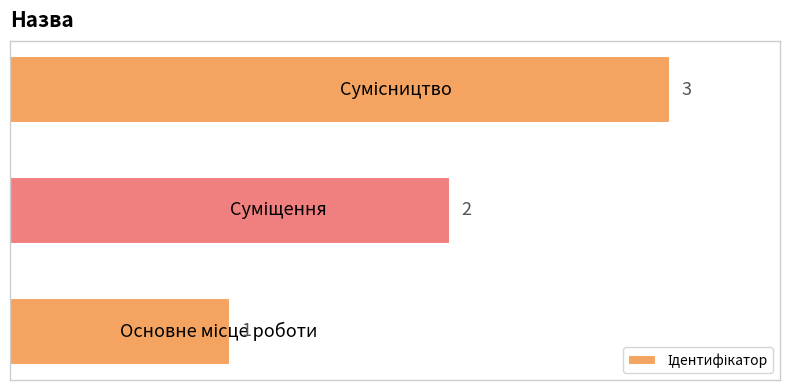

Count the values in the range 1 to 3.

3